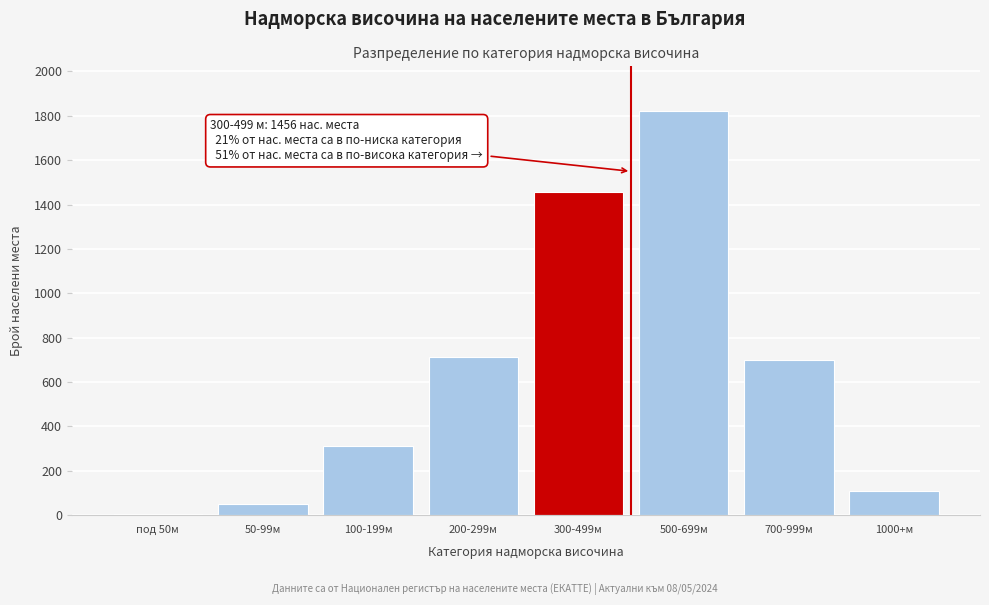

Reading left to right, what are all the values shown in this chart?

под 50м=4	50-99м=48	100-199м=312	200-299м=712	300-499м=1456	500-699м=1823	700-999м=698	1000+м=107